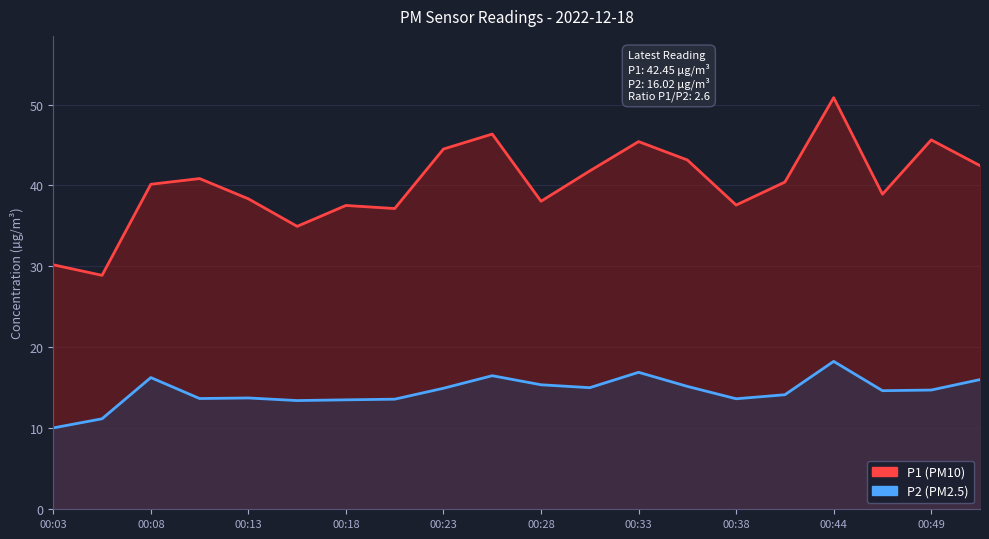

Where is P1 nearest to the value 39?

17